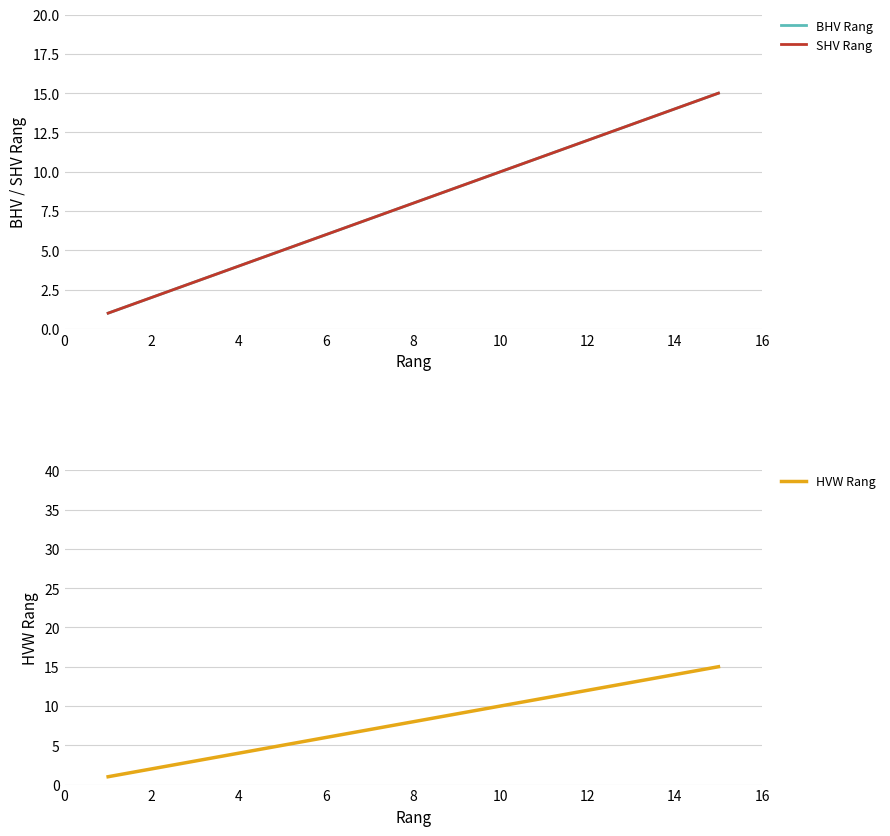

Count the number of categories in the chart.

15